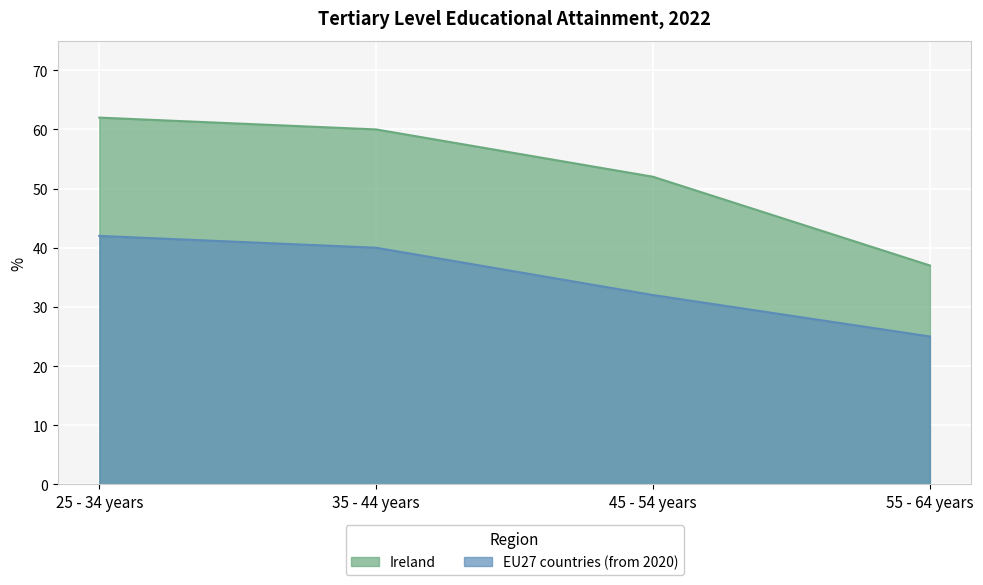

What is the difference between the EU27 countries (from 2020) values at 45 - 54 years and 55 - 64 years?

7